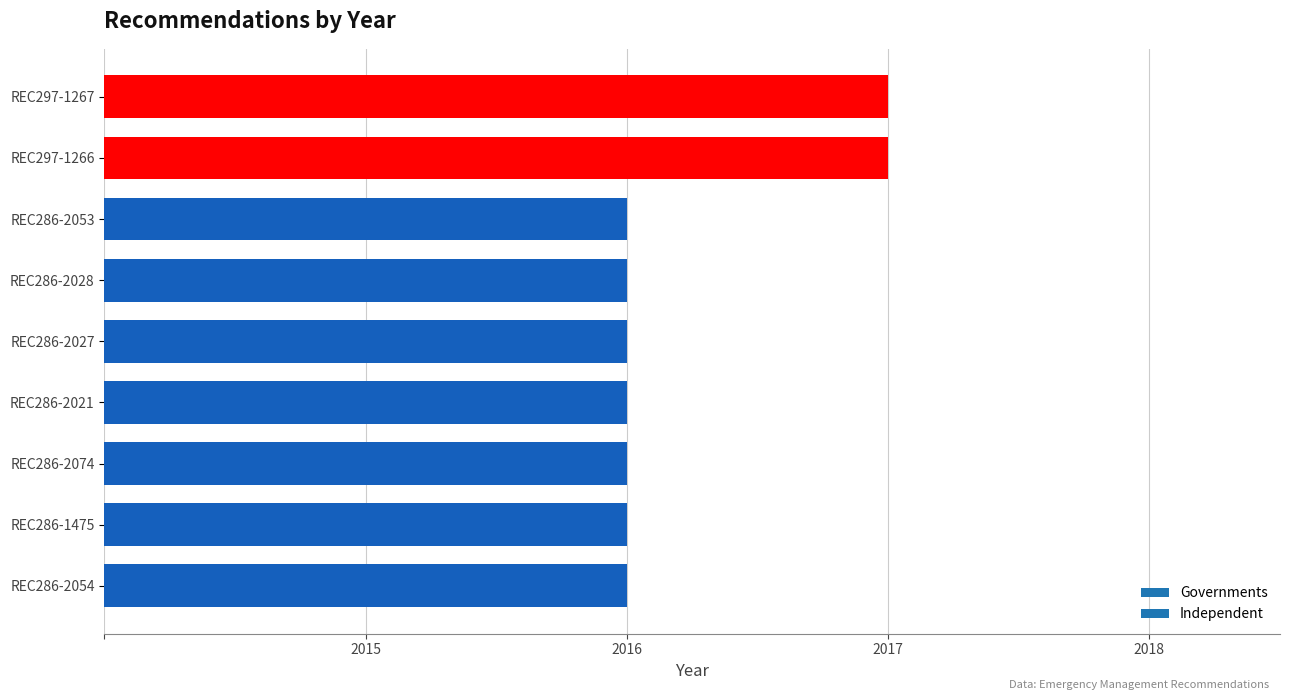

What is the change in value from REC297-1266 to REC286-2027?

-1